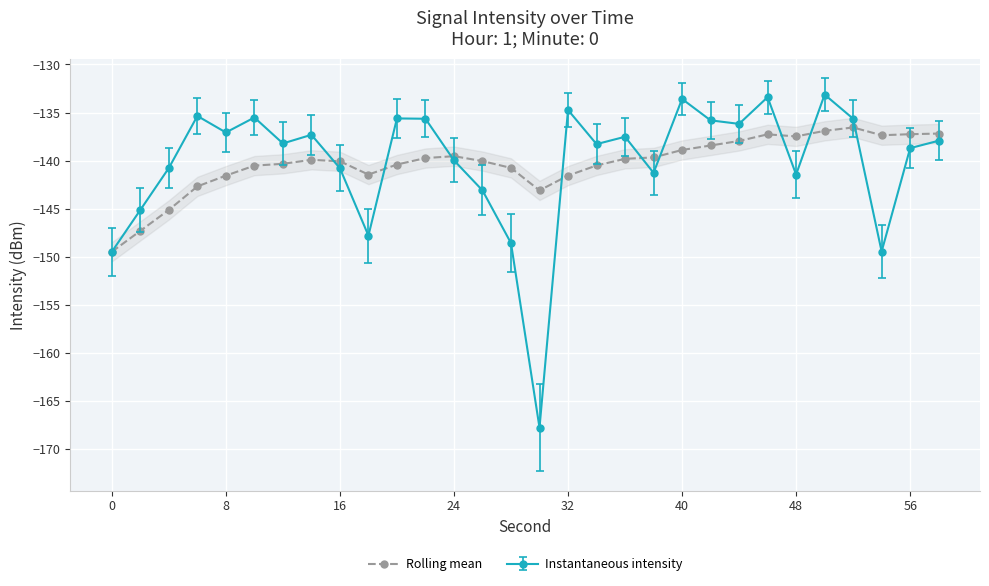

Count the number of categories in the chart.

30